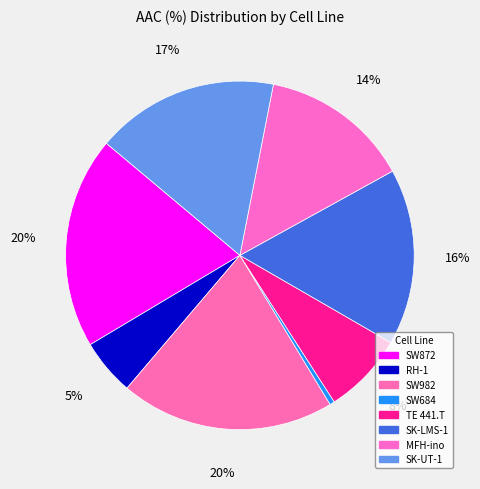

Is it true that SW872 is 20% of the pie?

True